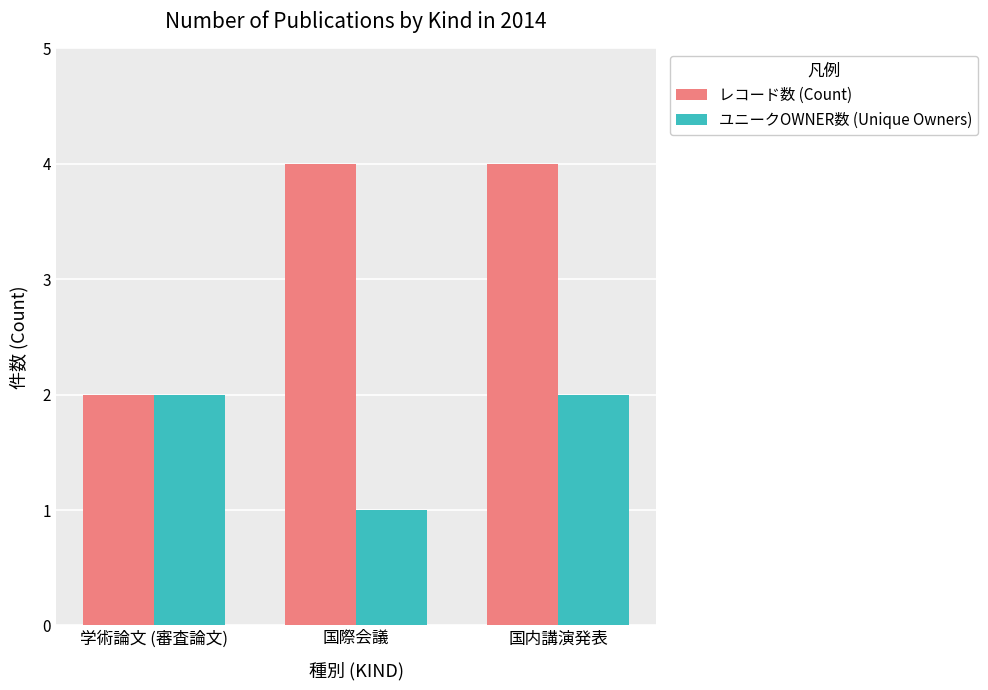

Rank the series at 国際会議 from lowest to highest value.

ユニークOWNER数 (Unique Owners), レコード数 (Count)